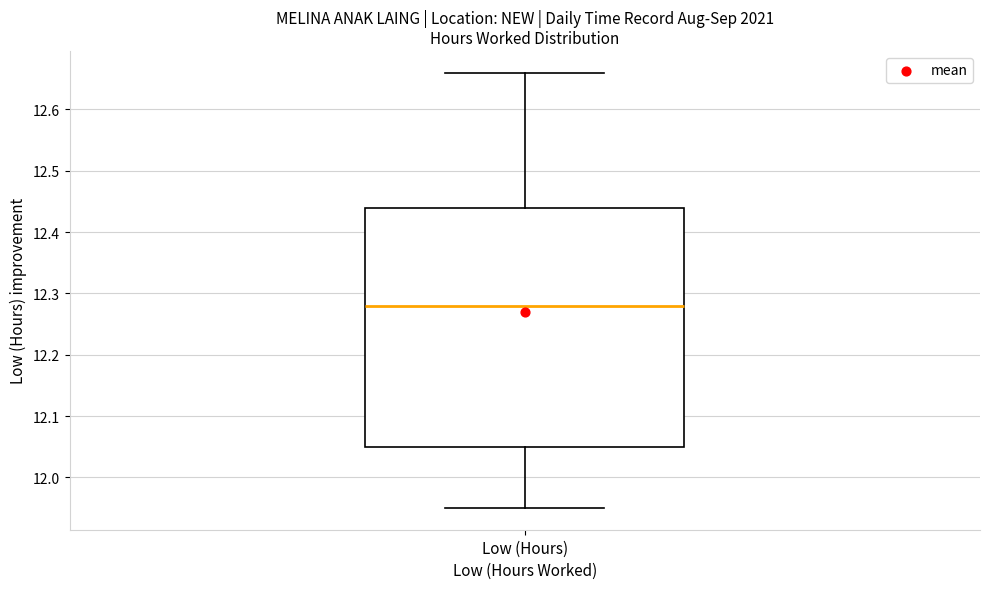

Where does the upper whisker of the box for Low (Hours) end on the y-axis? The values are not printed on the chart, so give them approximately, as read against the axis.

12.66